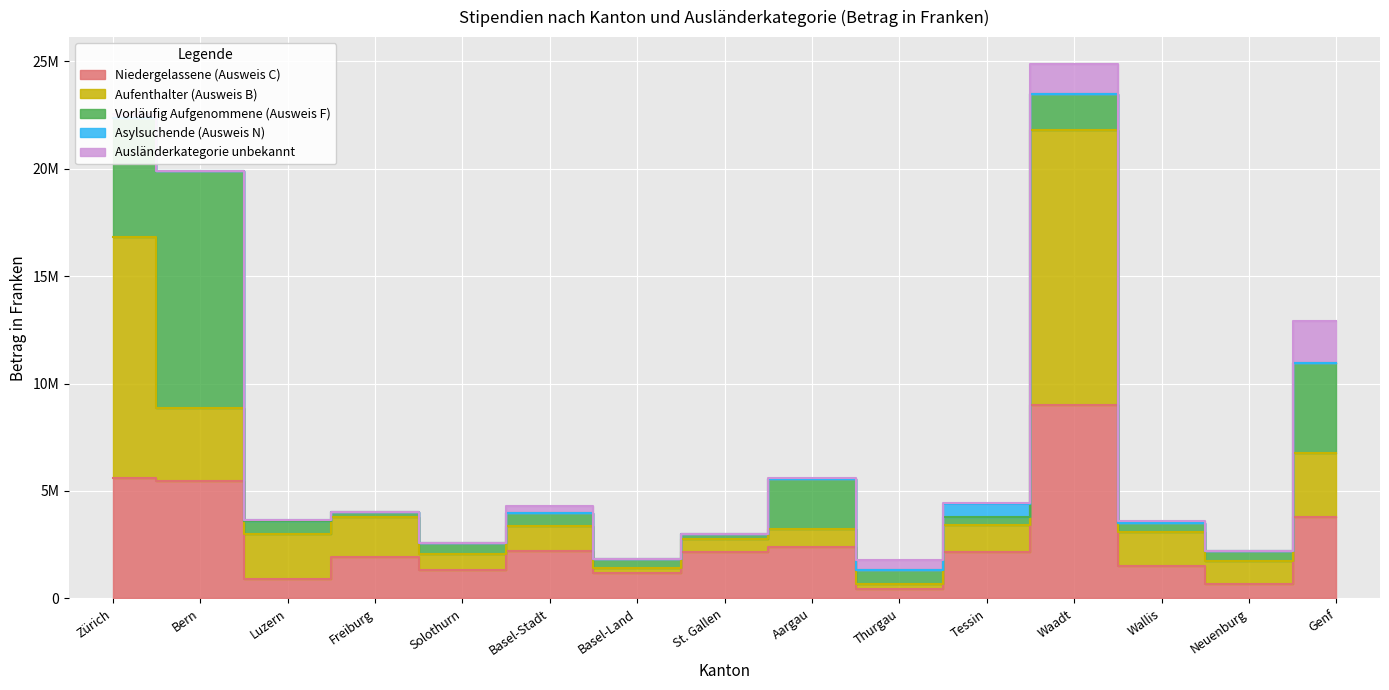

The value of Niedergelassene (Ausweis C) at Genf is 3787523. True or false?

True